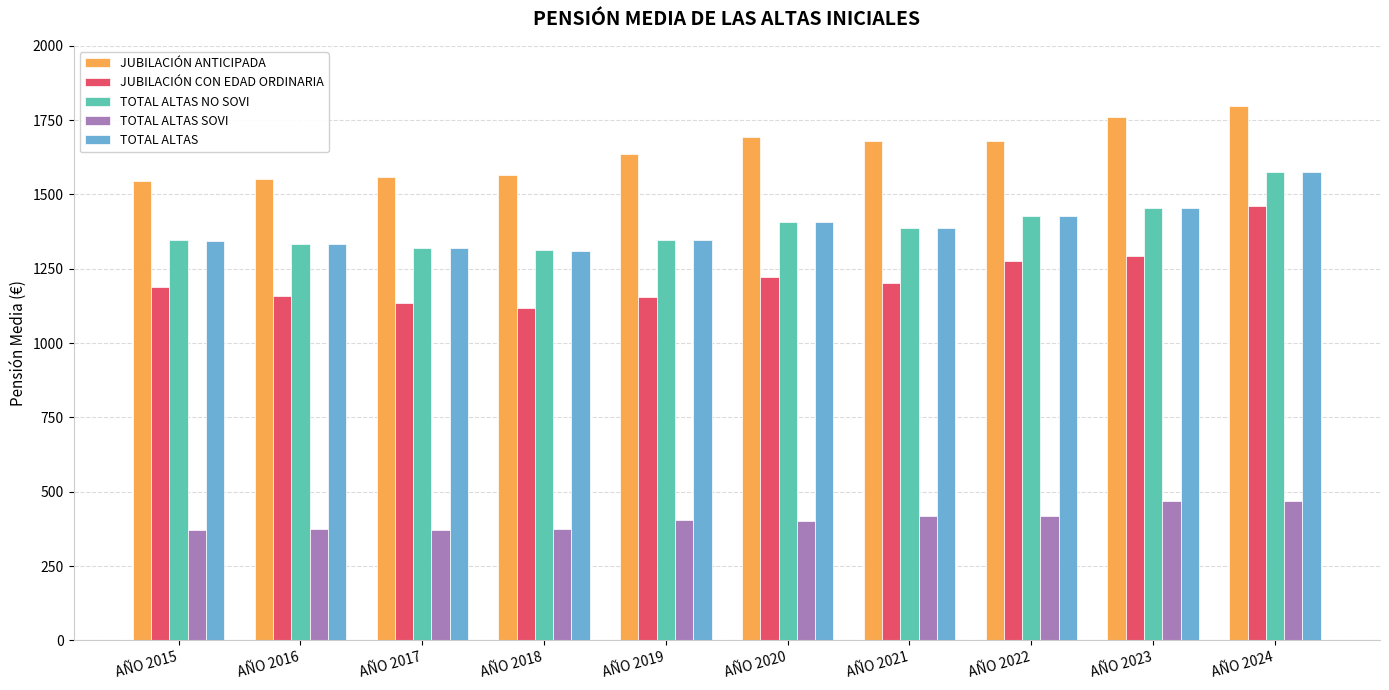

What is the approximate value of JUBILACIÓN ANTICIPADA at AÑO 2022?

1679.9